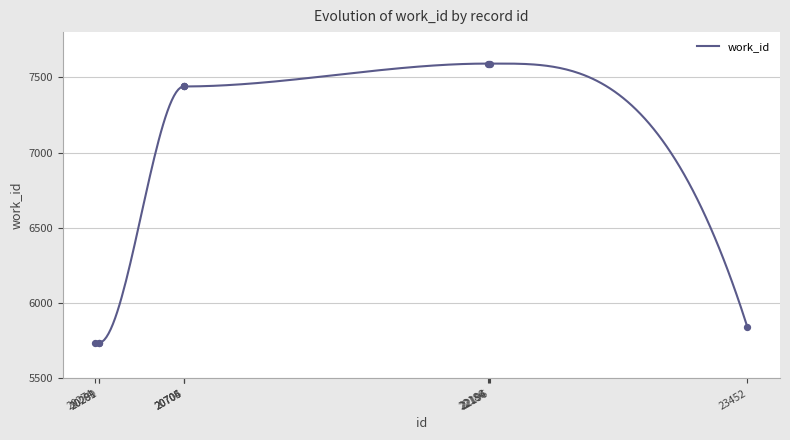

Which has a higher value, 22194 or 20274?

22194